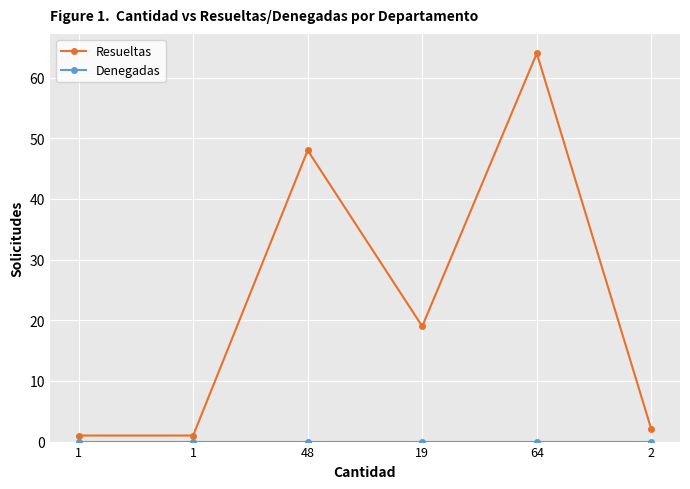

Count the number of data series in this chart.

2